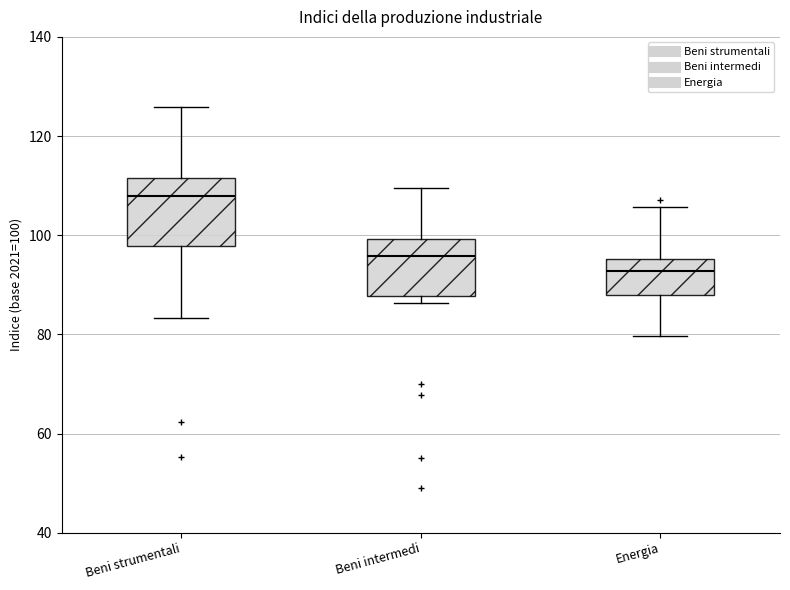

Which box is the tallest, from its lower edge to its upper edge?

Beni strumentali